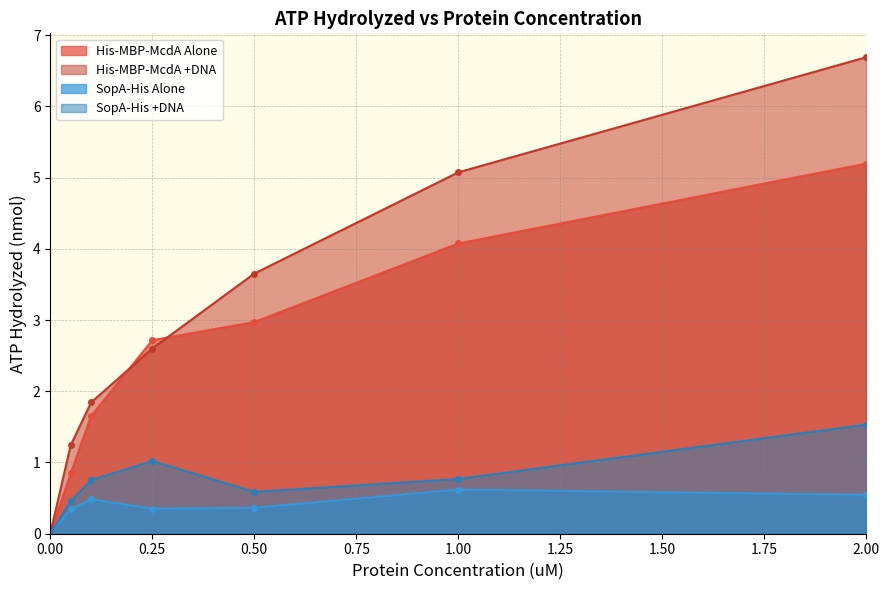

True or false: His-MBP-McdA +DNA and SopA-His +DNA cross at least once.

False